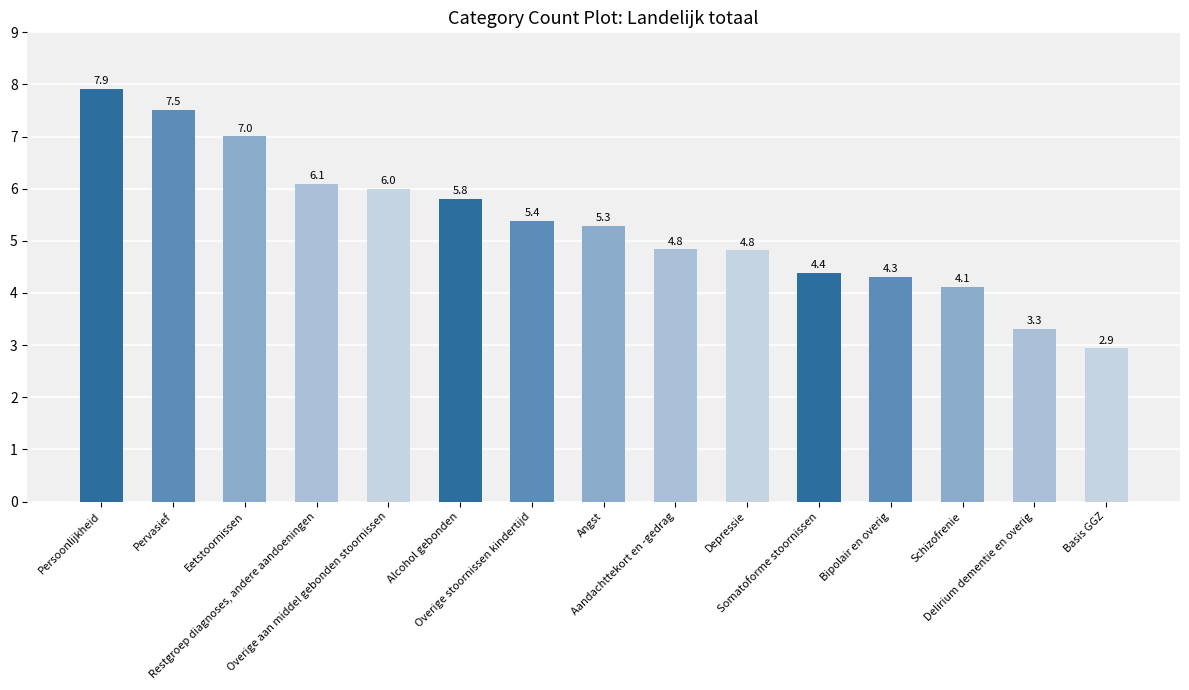

Reading right to left, extract all data points from this chart.

2.9	3.3	4.1	4.3	4.4	4.8	4.8	5.3	5.4	5.8	6.0	6.1	7.0	7.5	7.9